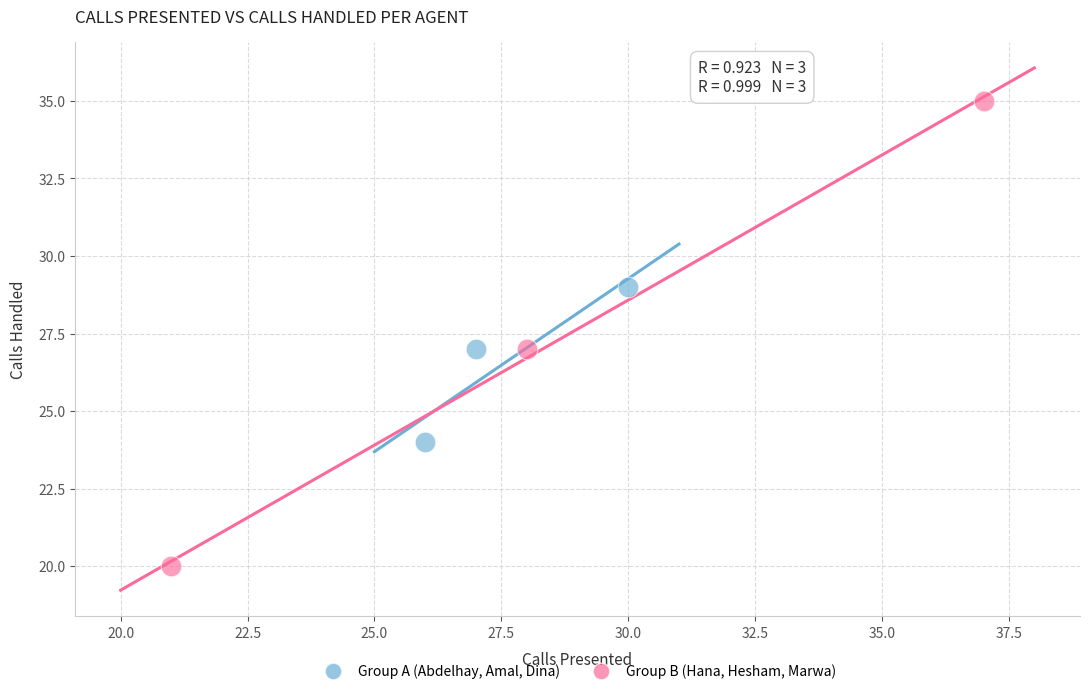

Which series has the largest Y range (max minus min)?

Group B (Hana, Hesham, Marwa)